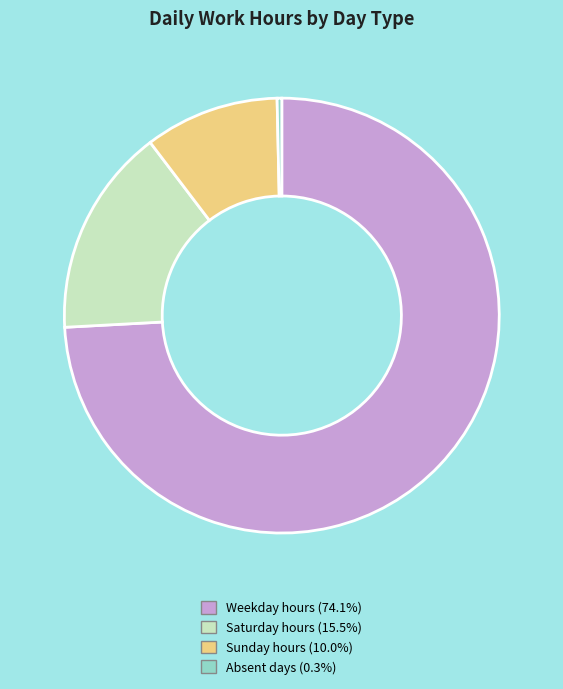

Does any single category account for the majority?

Yes